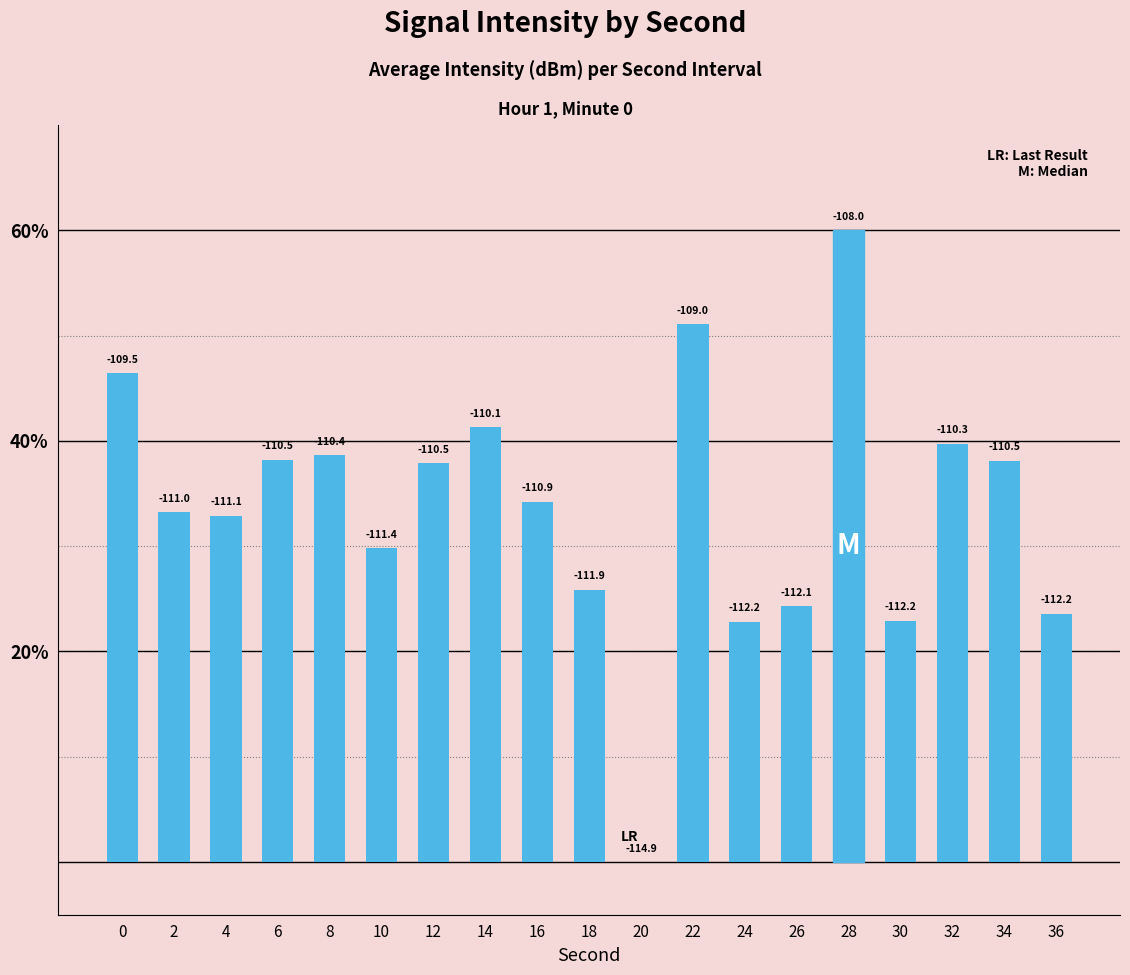

At which category does the chart reach its peak across all series?

28